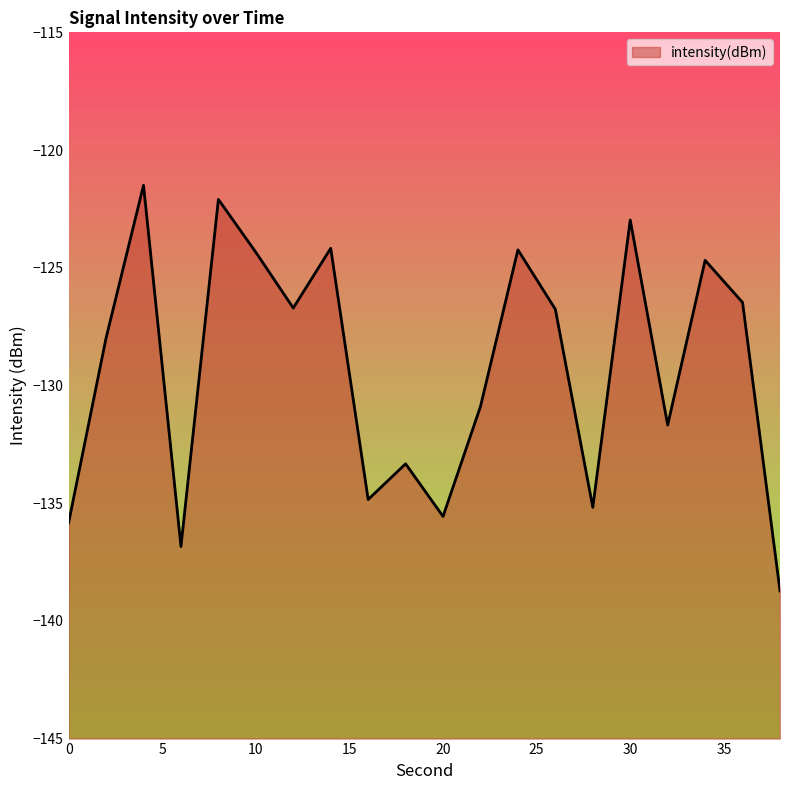

Reading right to left, list all the values displayed in this chart.

-138.7	-126.5	-124.7	-131.7	-123.0	-135.2	-126.8	-124.2	-130.9	-135.6	-133.3	-134.8	-124.2	-126.7	-124.3	-122.1	-136.8	-121.5	-128.0	-135.8